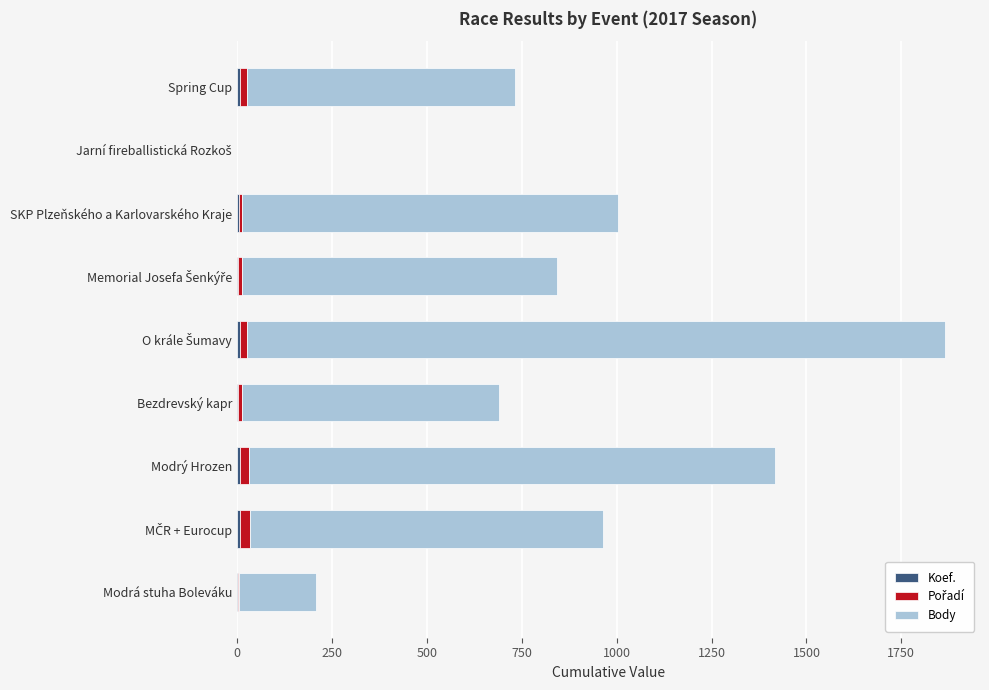

Count the number of data series in this chart.

3